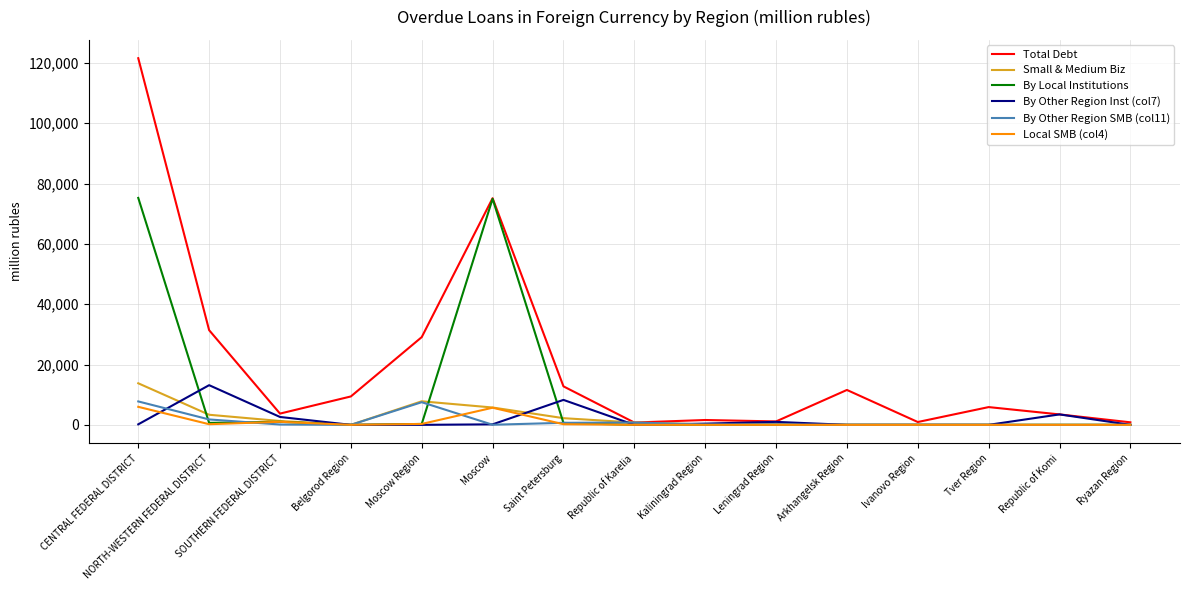

What is the total value across all series at Republic of Komi?

6918